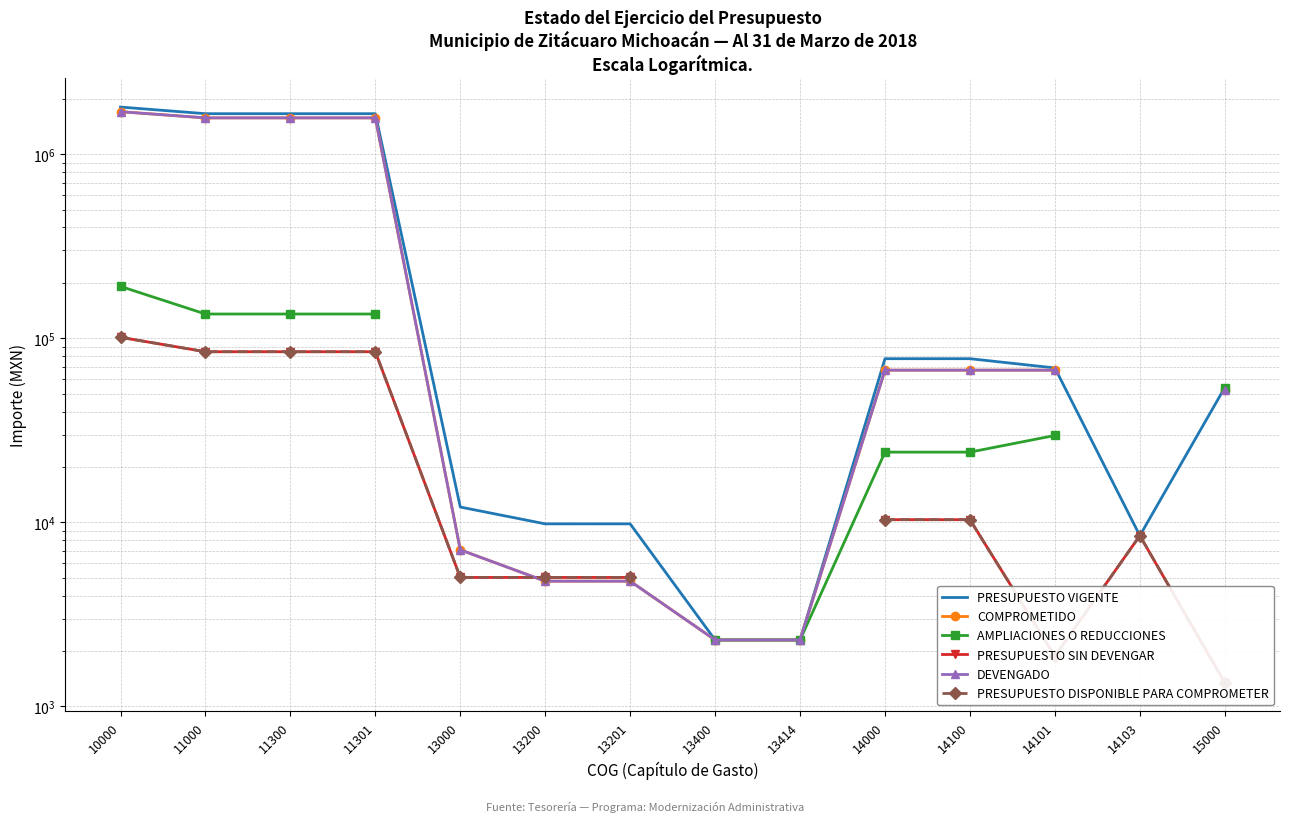

At how many categories does at least one series exceed 943918?

4